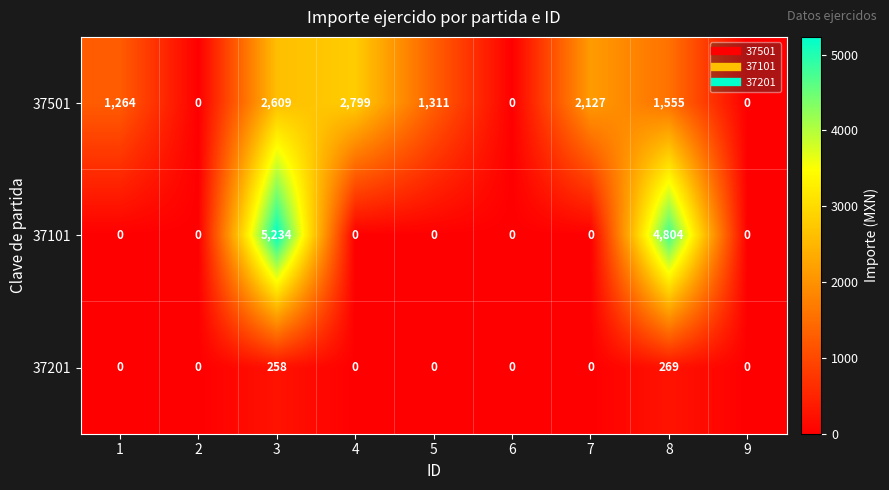

What is the difference between the maximum and minimum values in the 37201 series?

269